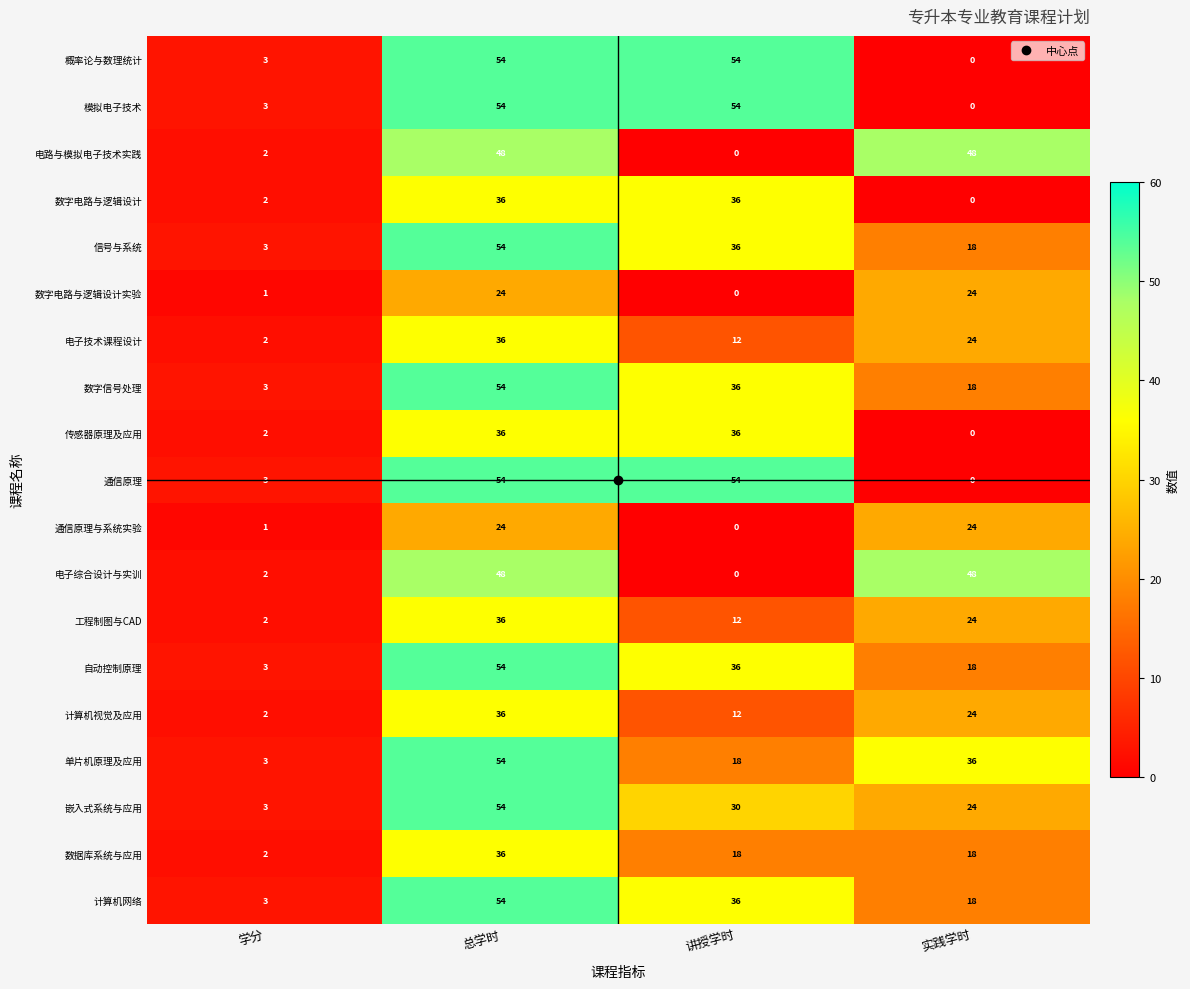

What is the total value across all series at 讲授学时?

480